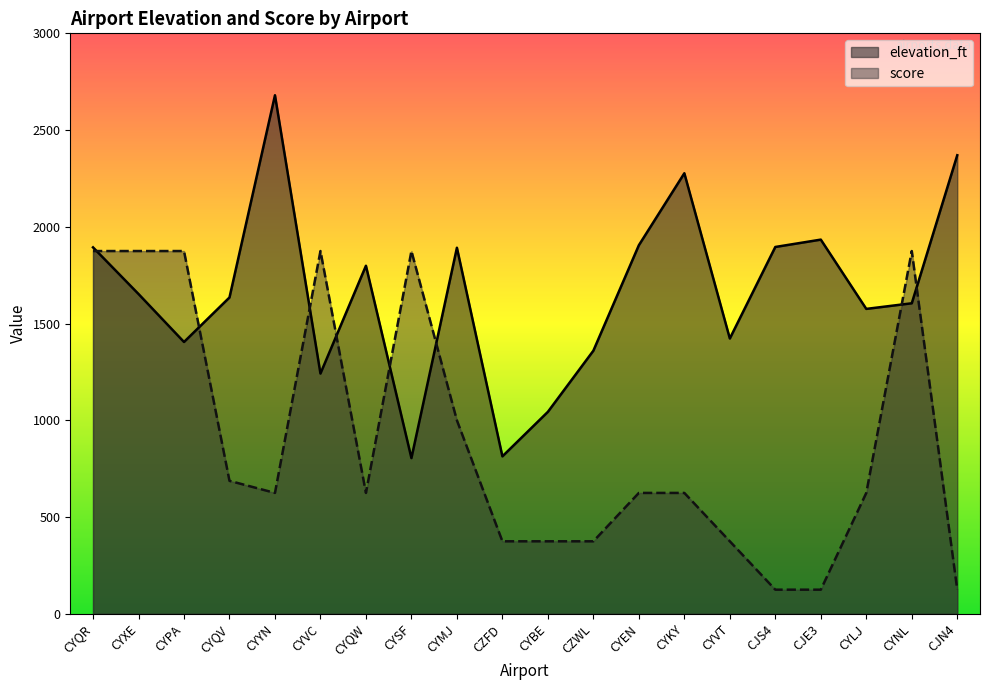

What is the average value of the elevation_ft series?

1660.5